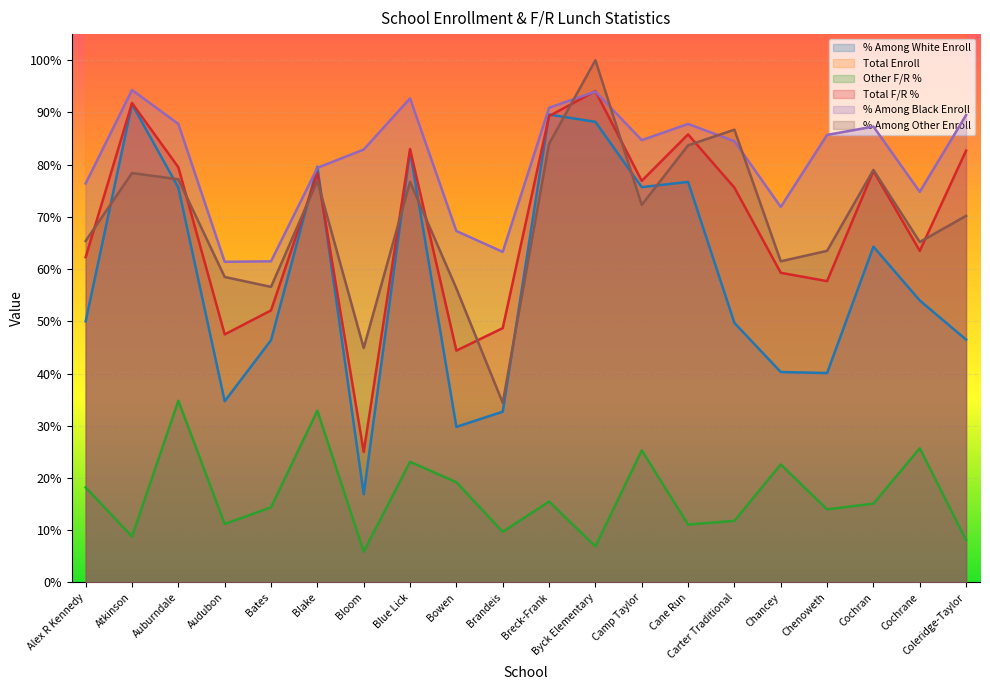

Reading left to right, what are all the values shown in this chart?

% Among White Enroll: Alex R Kennedy=50.0	Atkinson=91.6	Auburndale=75.6	Audubon=34.7	Bates=46.4	Blake=79.6	Bloom=16.9	Blue Lick=82.6	Bowen=29.8	Brandeis=32.7	Breck-Frank=89.6	Byck Elementary=88.2	Camp Taylor=75.7	Cane Run=76.7	Carter Traditional=49.7	Chancey=40.3	Chenoweth=40.1	Cochran=64.3	Cochrane=54.0	Coleridge-Taylor=46.5
Total Enroll: Alex R Kennedy=292.0	Atkinson=330.0	Auburndale=575.0	Audubon=615.0	Bates=570.0	Blake=495.0	Bloom=525.0	Blue Lick=442.0	Bowen=698.0	Brandeis=466.0	Breck-Frank=271.0	Byck Elementary=288.0	Camp Taylor=454.0	Cane Run=324.0	Carter Traditional=549.0	Chancey=558.0	Chenoweth=437.0	Cochran=325.0	Cochrane=452.0	Coleridge-Taylor=405.0
Other F/R %: Alex R Kennedy=18.2	Atkinson=8.8	Auburndale=34.8	Audubon=11.2	Bates=14.4	Blake=32.9	Bloom=5.9	Blue Lick=23.1	Bowen=19.2	Brandeis=9.7	Breck-Frank=15.5	Byck Elementary=6.9	Camp Taylor=25.3	Cane Run=11.1	Carter Traditional=11.8	Chancey=22.6	Chenoweth=14.0	Cochran=15.1	Cochrane=25.7	Coleridge-Taylor=8.1
Total F/R %: Alex R Kennedy=62.3	Atkinson=91.8	Auburndale=79.5	Audubon=47.5	Bates=52.1	Blake=78.4	Bloom=25.0	Blue Lick=83.0	Bowen=44.4	Brandeis=48.7	Breck-Frank=89.3	Byck Elementary=94.1	Camp Taylor=76.9	Cane Run=85.8	Carter Traditional=75.6	Chancey=59.3	Chenoweth=57.7	Cochran=78.8	Cochrane=63.5	Coleridge-Taylor=82.7
% Among Black Enroll: Alex R Kennedy=76.4	Atkinson=94.3	Auburndale=87.8	Audubon=61.4	Bates=61.5	Blake=79.4	Bloom=82.9	Blue Lick=92.7	Bowen=67.3	Brandeis=63.3	Breck-Frank=90.9	Byck Elementary=94.0	Camp Taylor=84.7	Cane Run=87.8	Carter Traditional=84.5	Chancey=71.9	Chenoweth=85.7	Cochran=87.3	Cochrane=74.8	Coleridge-Taylor=89.5
% Among Other Enroll: Alex R Kennedy=65.4	Atkinson=78.4	Auburndale=77.2	Audubon=58.5	Bates=56.6	Blake=76.9	Bloom=44.9	Blue Lick=76.7	Bowen=56.3	Brandeis=34.4	Breck-Frank=84.0	Byck Elementary=100.0	Camp Taylor=72.3	Cane Run=83.7	Carter Traditional=86.7	Chancey=61.5	Chenoweth=63.5	Cochran=79.0	Cochrane=65.2	Coleridge-Taylor=70.2